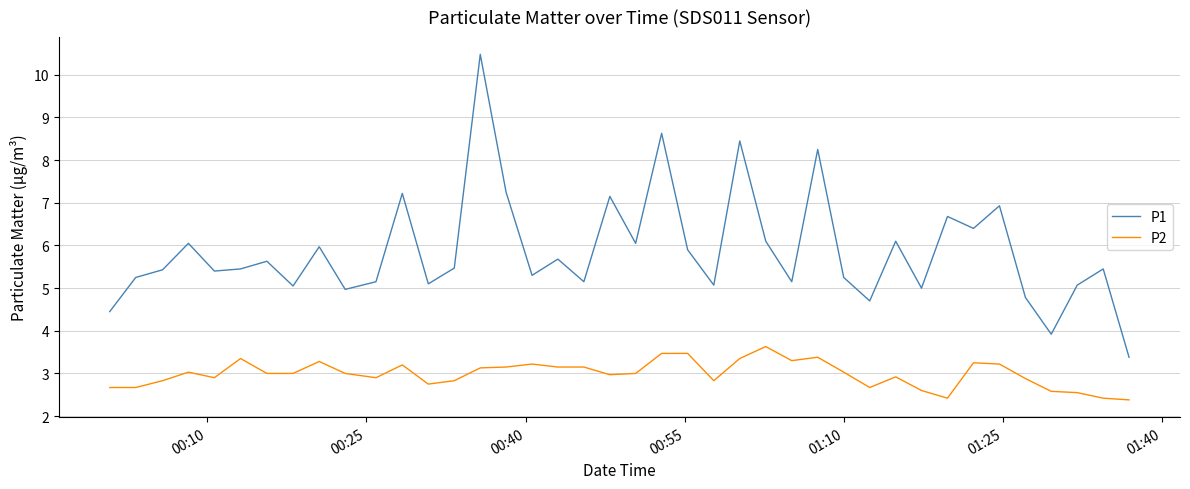

What are all the series names shown in the legend?

P1, P2